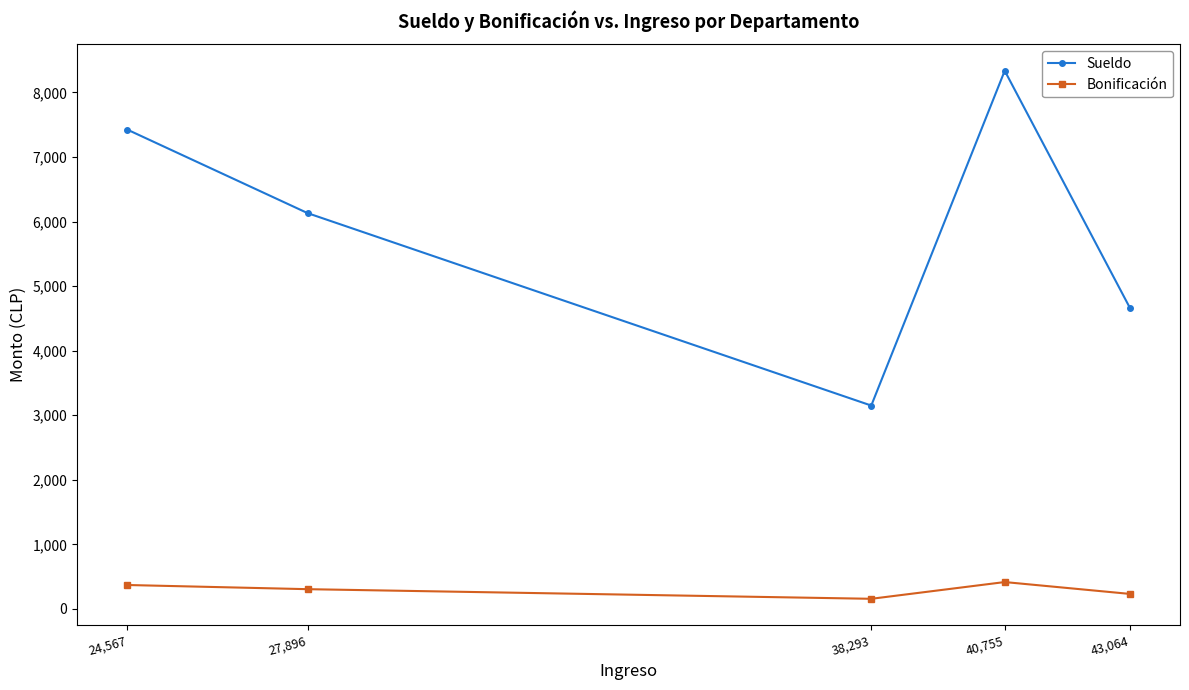

Is it true that Bonificación equals 306.5 at 27,896?

True